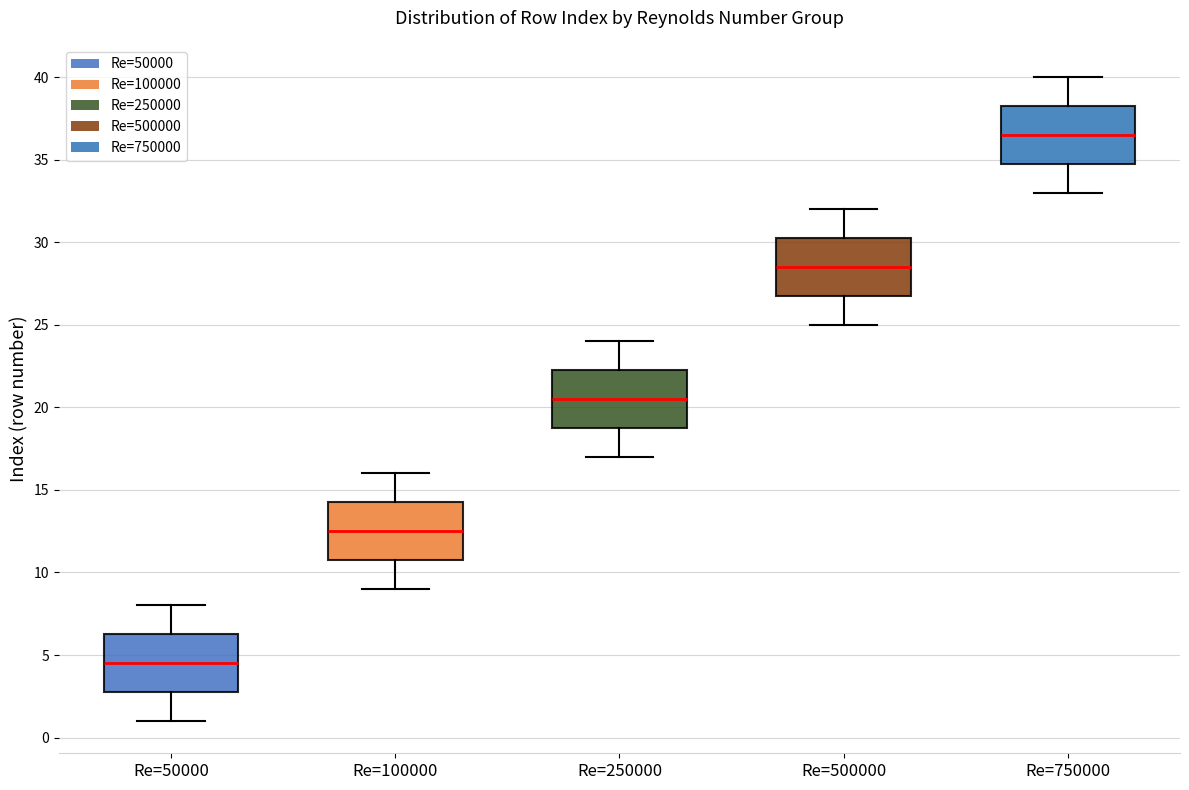

Reading left to right, transcribe this box plot: for each box, give where its median line is, the range the box spans, and where its two whiskers end, as read against the y-axis. The values are not printed on the chart, so give them approximately, as read against the axis.

Re=50000: median 4.5, box 3.0 to 6.5, whiskers 1.0 to 8.0
Re=100000: median 12.5, box 11.0 to 14.5, whiskers 9.0 to 16.0
Re=250000: median 20.5, box 19.0 to 22.5, whiskers 17.0 to 24.0
Re=500000: median 28.5, box 27.0 to 30.5, whiskers 25.0 to 32.0
Re=750000: median 36.5, box 35.0 to 38.5, whiskers 33.0 to 40.0